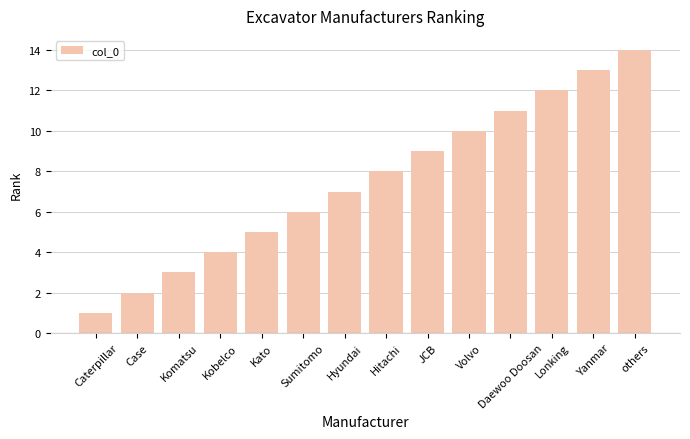

Reading left to right, extract all data points from this chart.

1	2	3	4	5	6	7	8	9	10	11	12	13	14